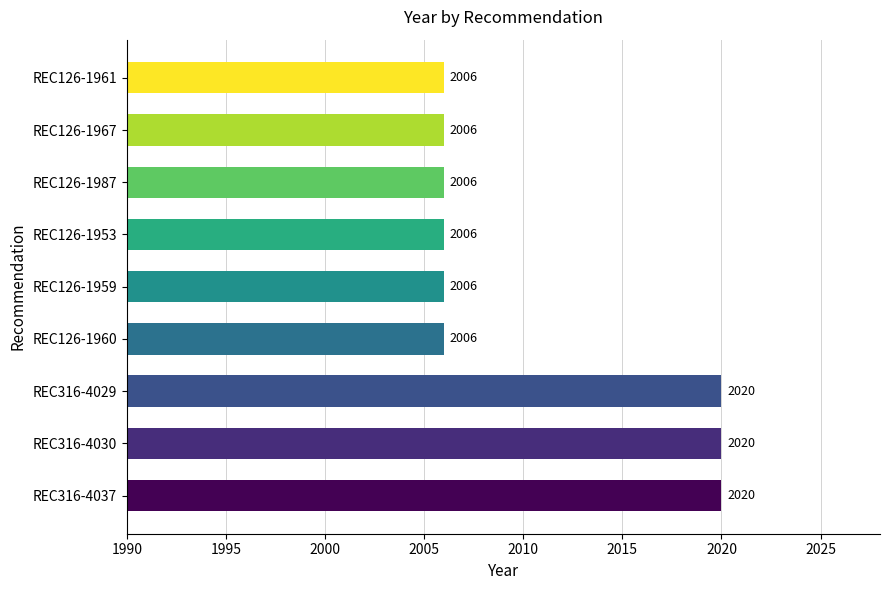

The chart shows a value of 3078 at REC126-1953. True or false?

False